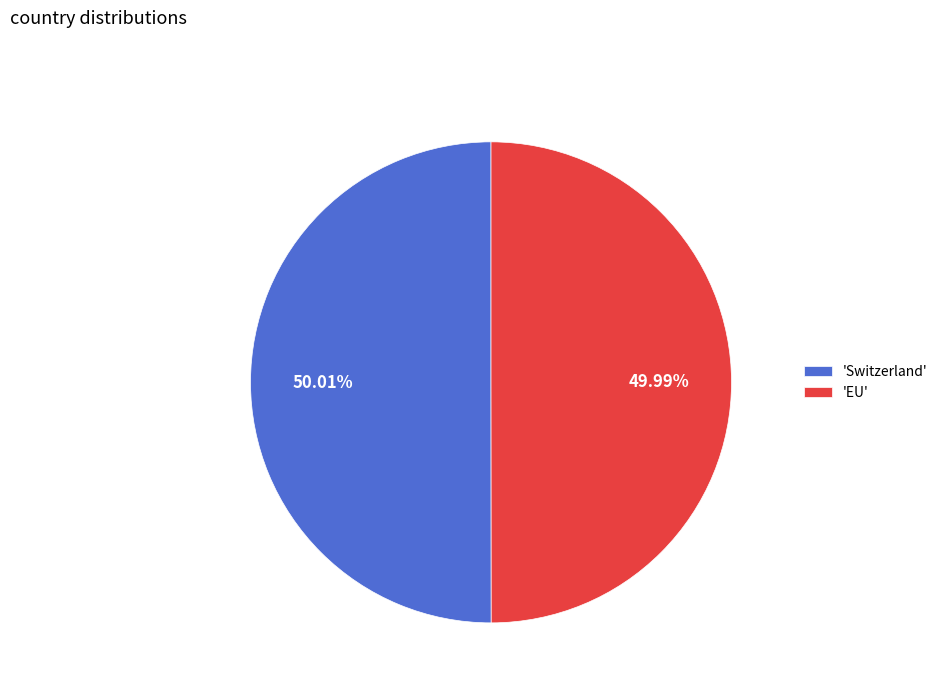

Is the sum of 'Switzerland' and 'EU' greater than half?

Yes